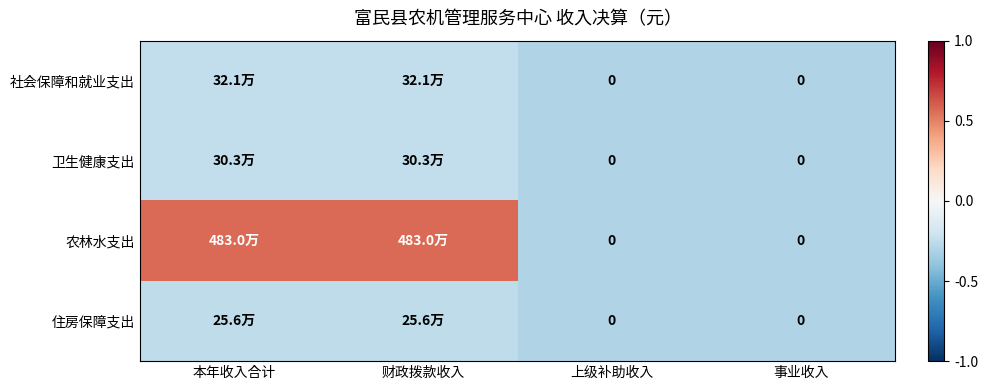

Which series changed the most between 本年收入合计 and 上级补助收入?

农林水支出